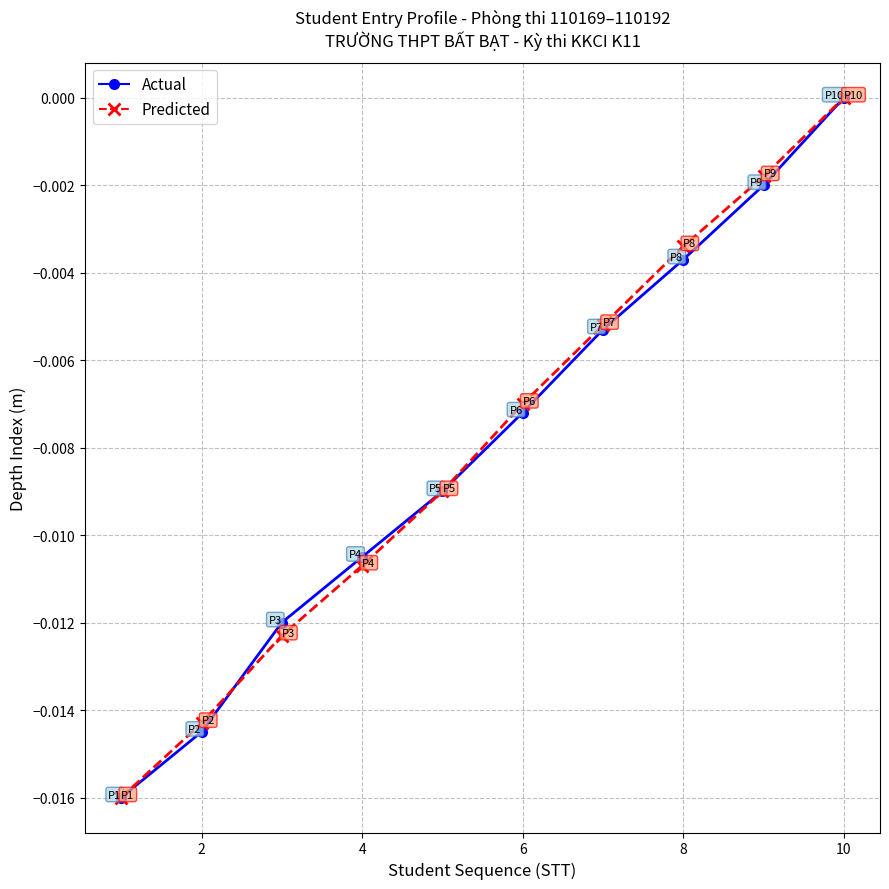

True or false: Predicted has more than 2 points higher than both neighbors.

False